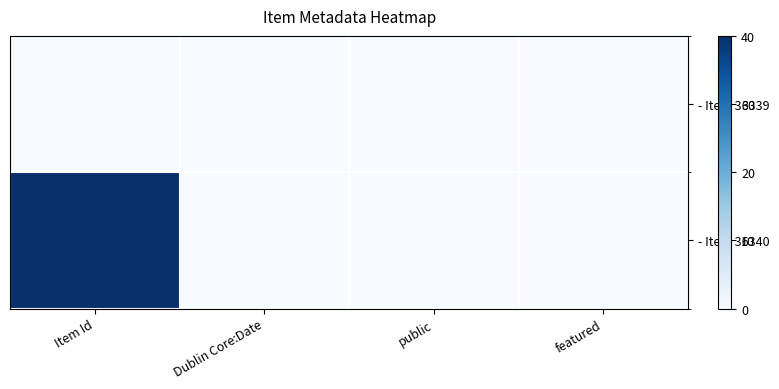

At Dublin Core:Date, list the series in order from smallest to largest.

- Item 36339, - Item 36340